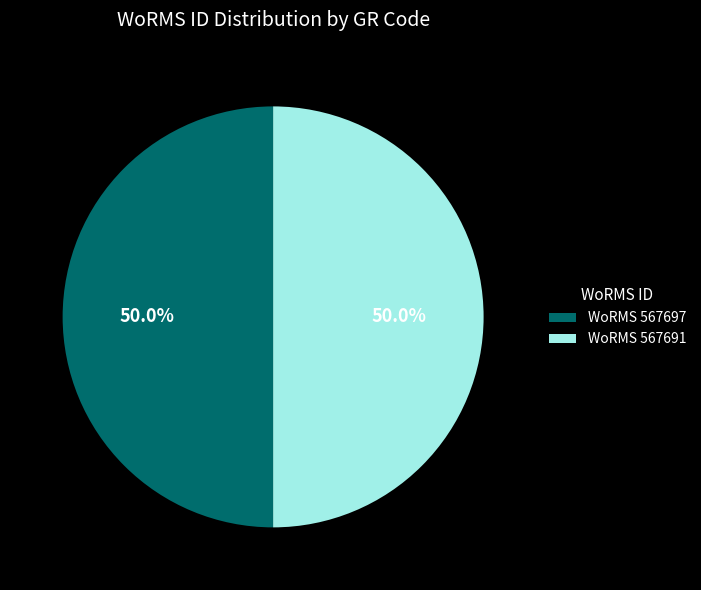

What percentage do WoRMS 567691 and WoRMS 567697 together represent?

100.0%